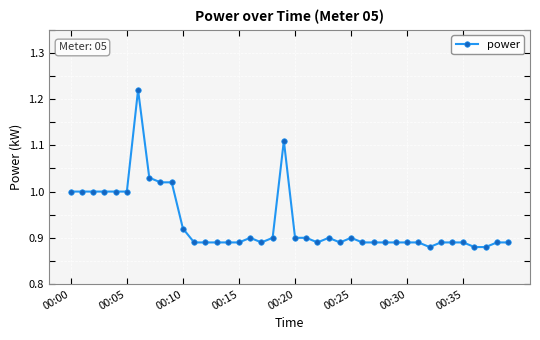

What is the sum of all values?

37.3